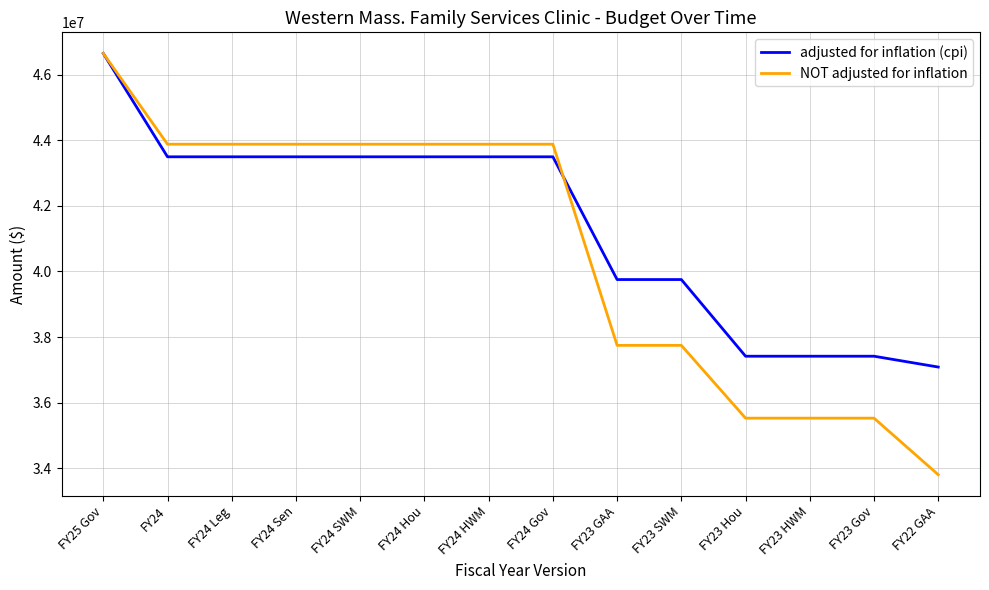

What is the sum of all NOT adjusted for inflation values?

569708737